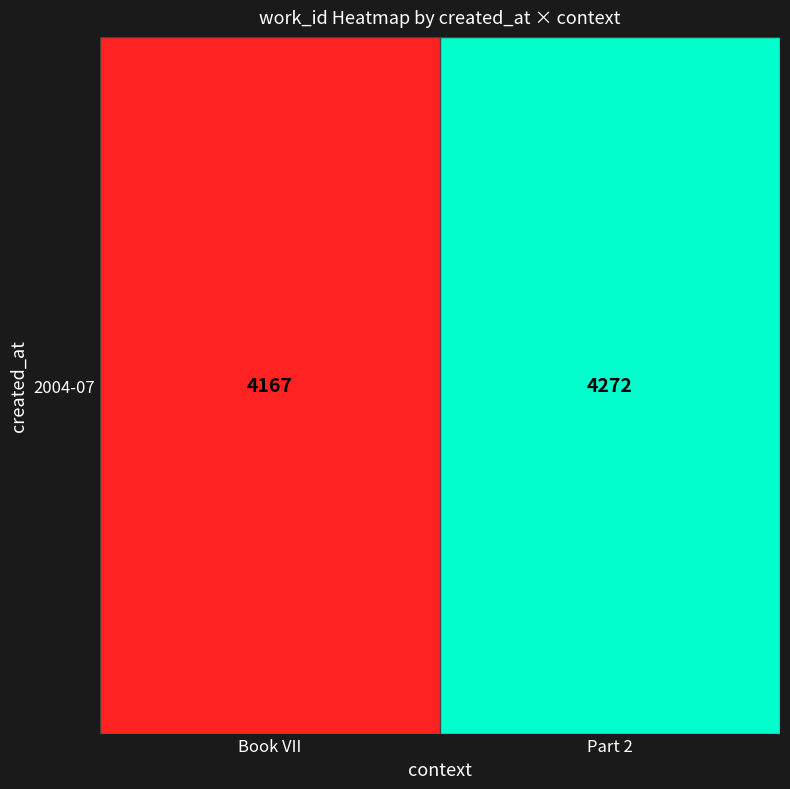

The chart shows a value of 1765 at Part 2. True or false?

False